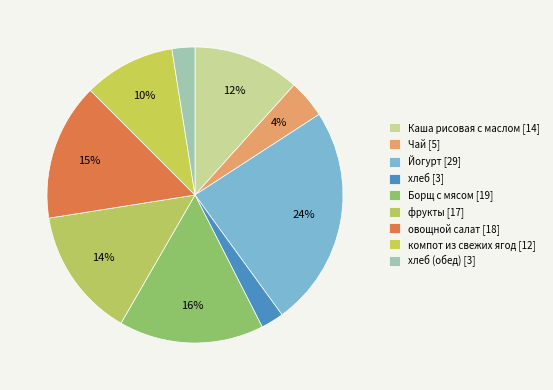

Count the number of slices in the pie.

9